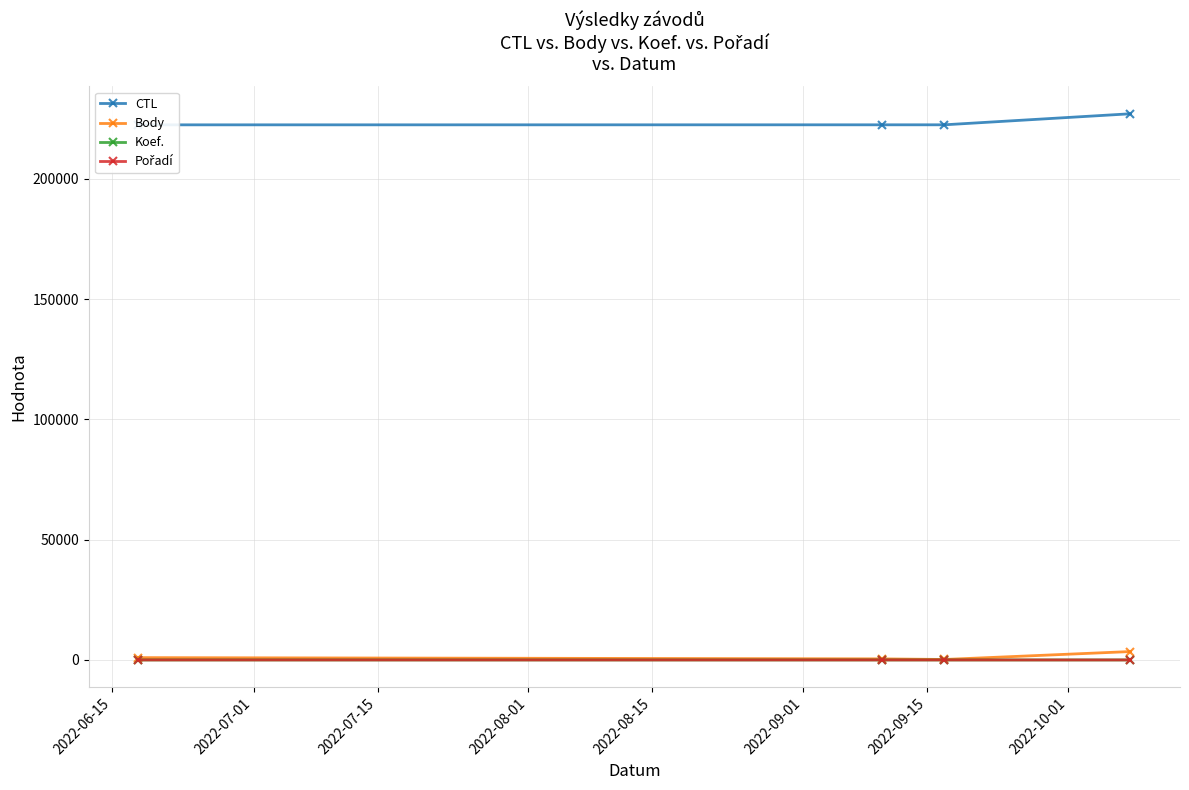

How many interior local valleys does the Body series have?

1